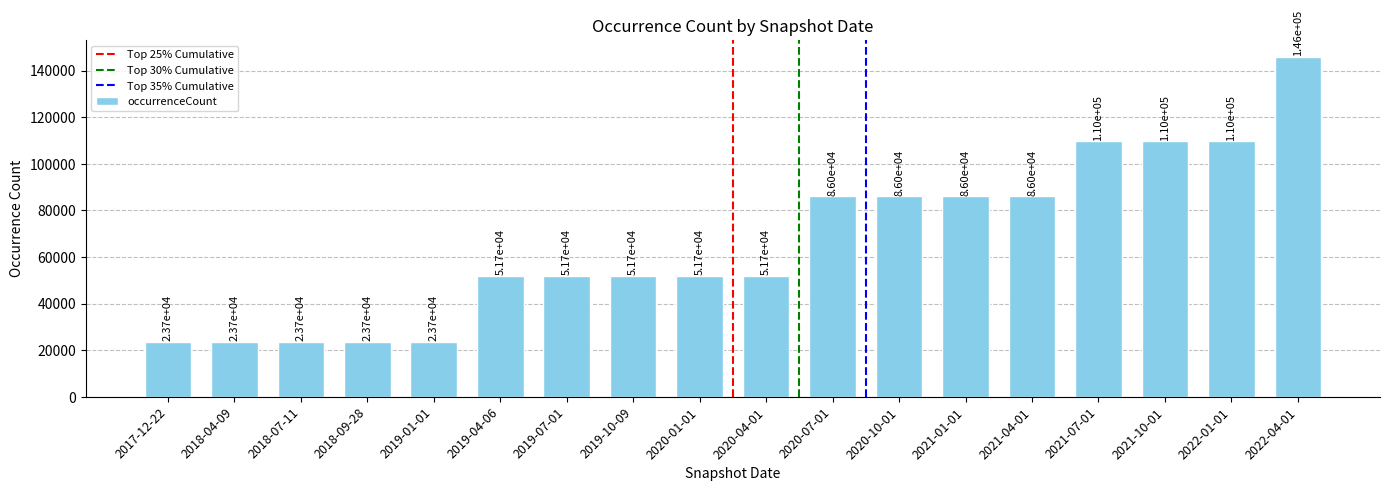

What is the sum of the values at 2019-04-06 and 2020-10-01?

137715